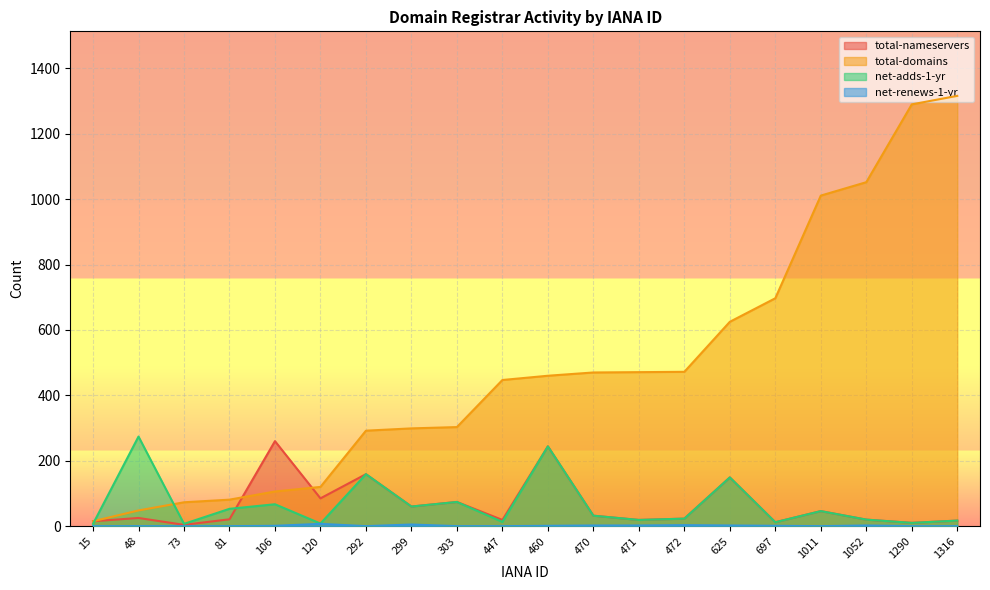

After their last crossing, which series has the higher values: net-adds-1-yr or total-domains?

total-domains